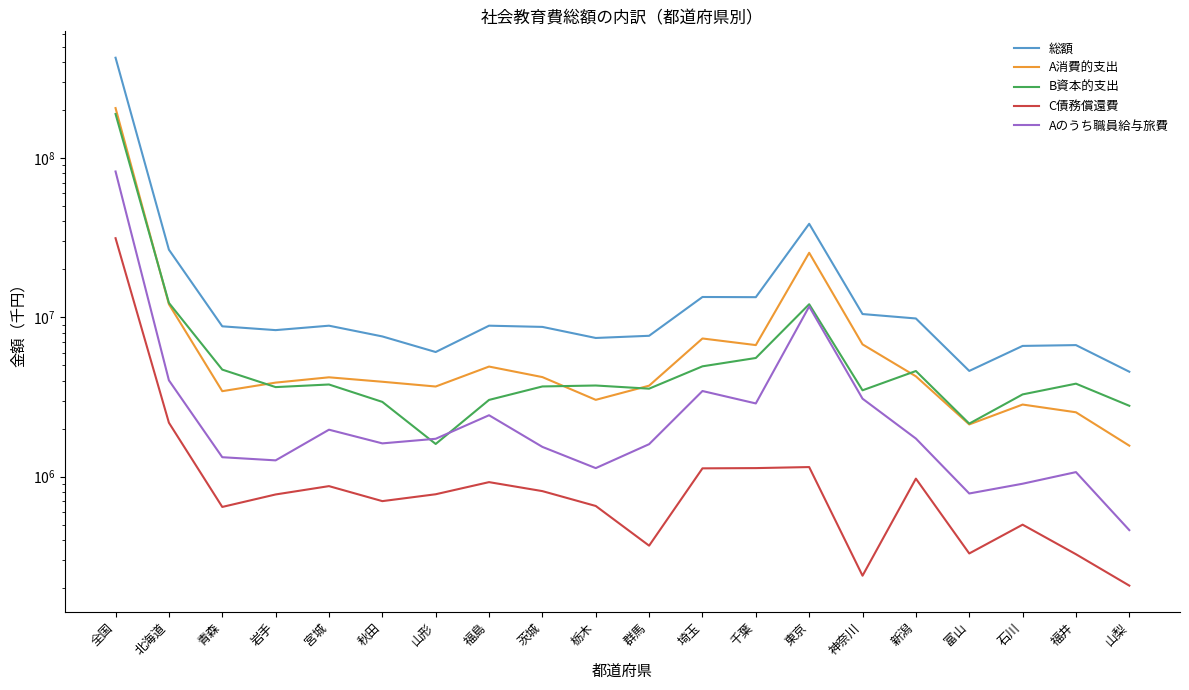

How many values in the Aのうち職員給与旅費 series exceed 1726691?

9